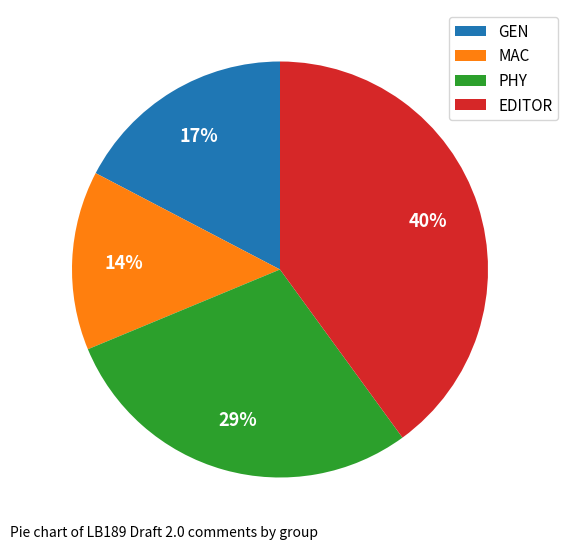

Between GEN and MAC, which is larger?

GEN